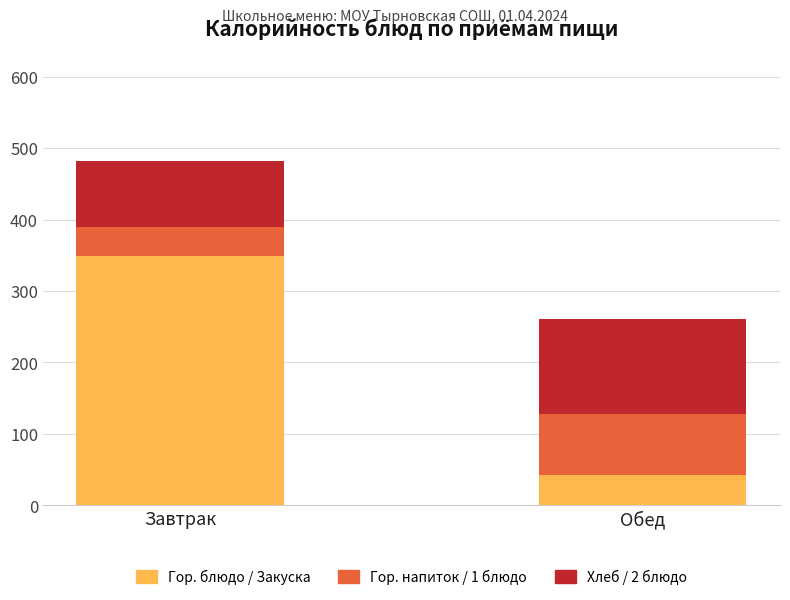

At which category is the sum across all series the highest?

Завтрак